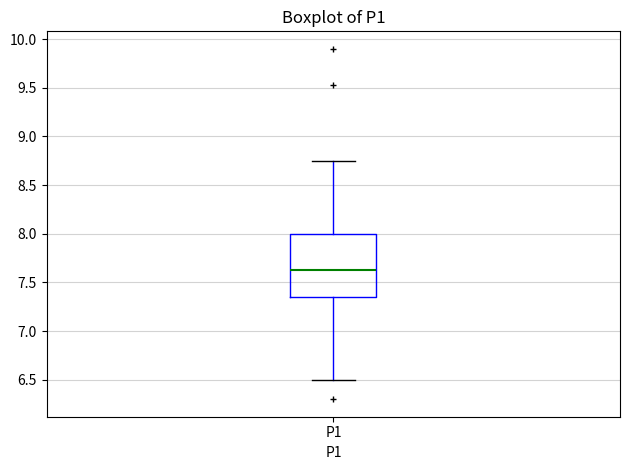

Read this box plot against the y-axis: the position of the median line, the range covered by the box, and the ends of both whiskers. The values are not printed on the chart, so give them approximately, as read against the axis.

median 7.65, box 7.35 to 8.00, whiskers 6.50 to 8.75